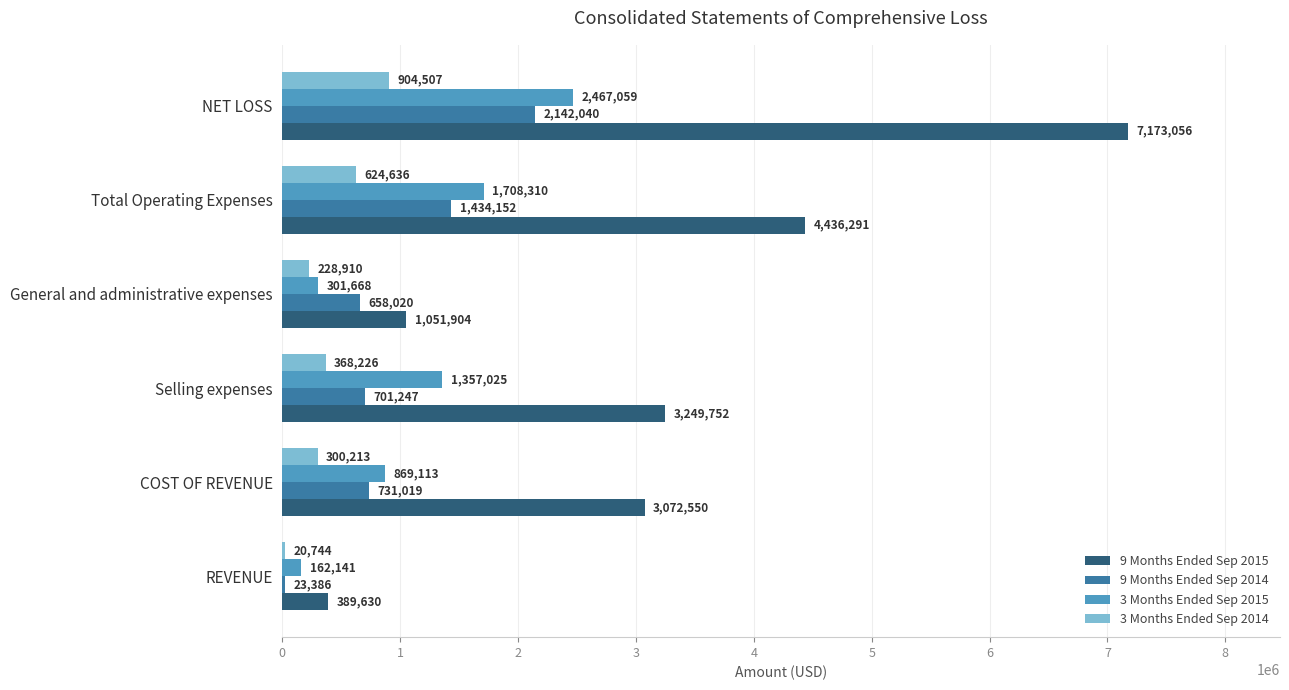

Between REVENUE and General and administrative expenses, which series saw the biggest shift?

9 Months Ended Sep 2015